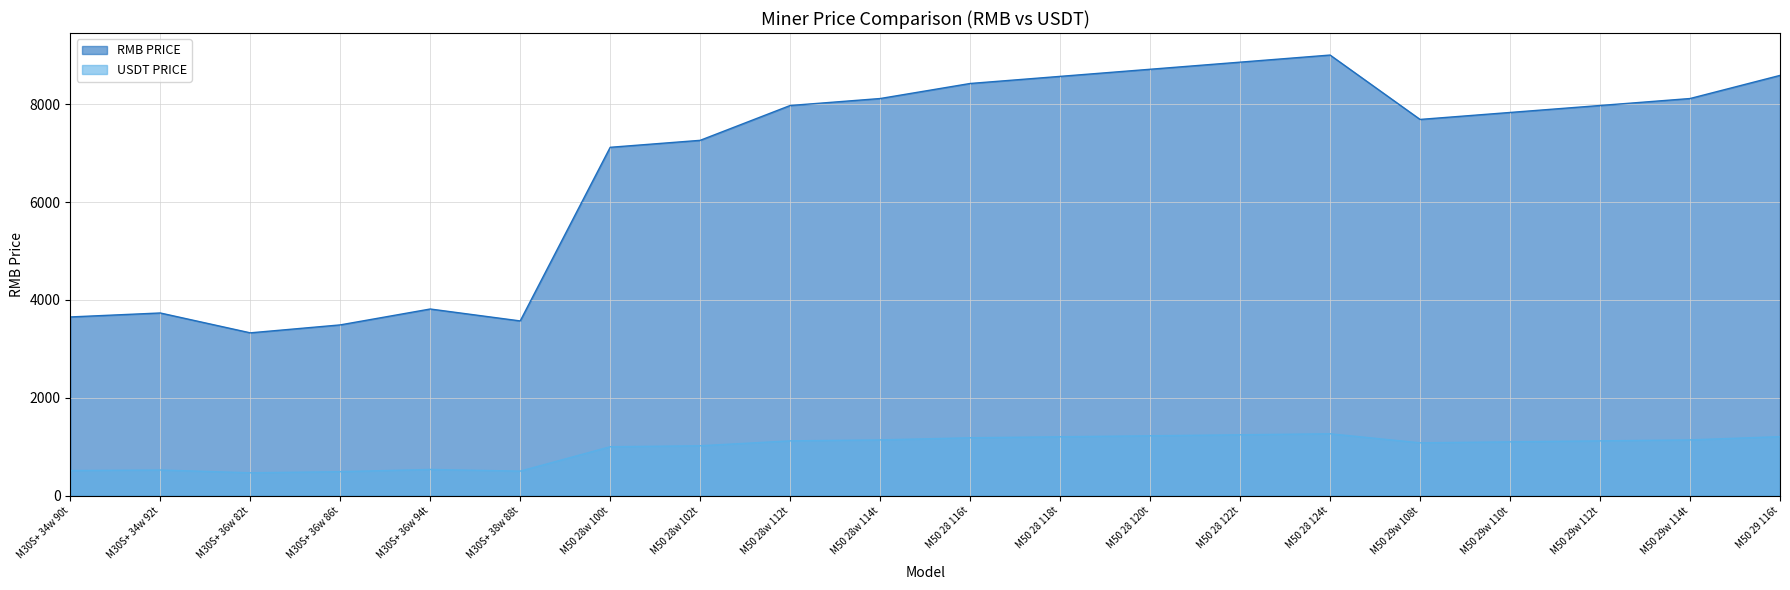

Where is USDT PRICE nearest to the value 866?

M50 28w 100t